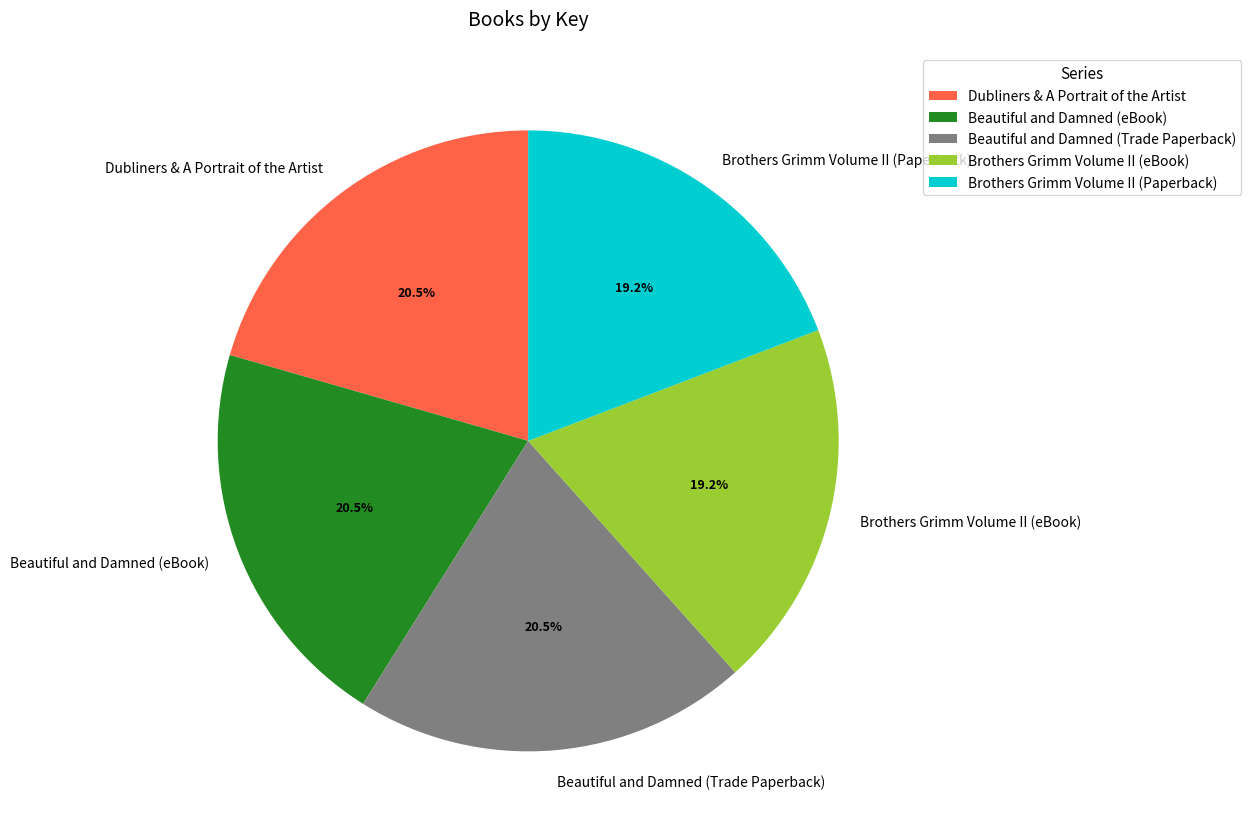

To the nearest percent, what is the average slice percentage?

20%